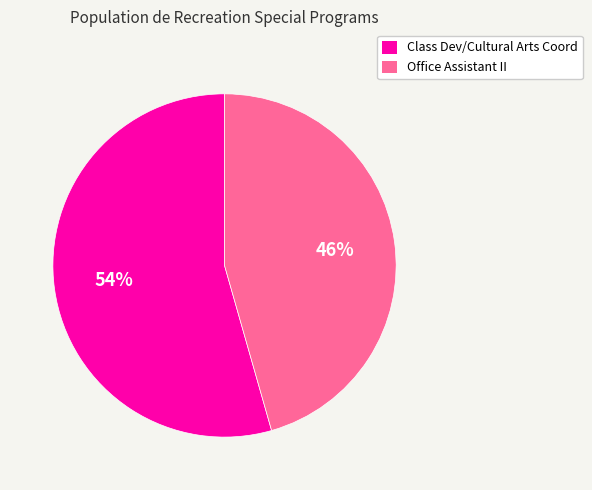

True or false: Class Dev/Cultural Arts Coord accounts for 54% of the total.

True